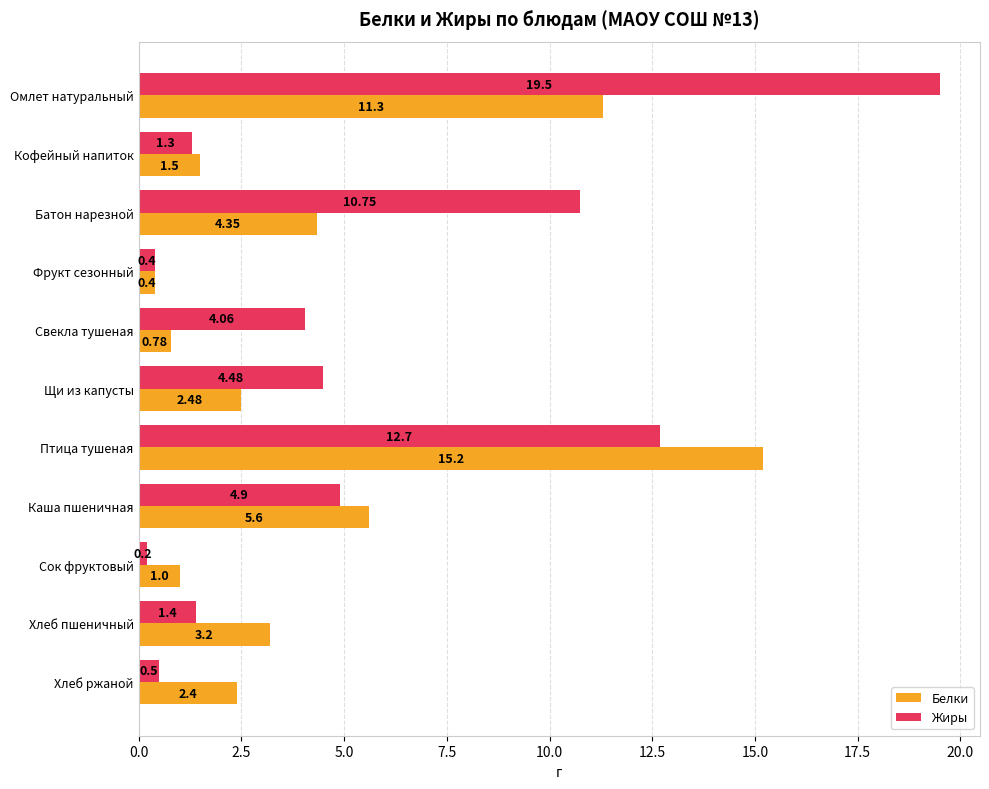

Rank the series at Хлеб ржаной from highest to lowest value.

Белки, Жиры